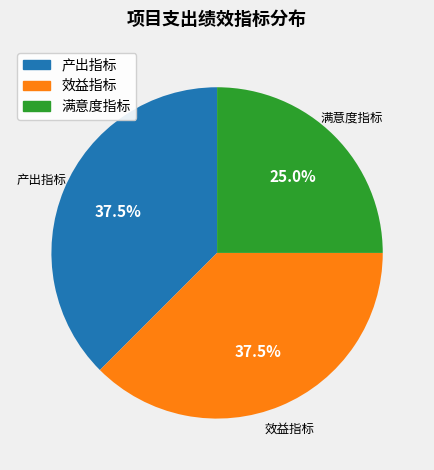

Which category has the smallest portion of the pie?

满意度指标